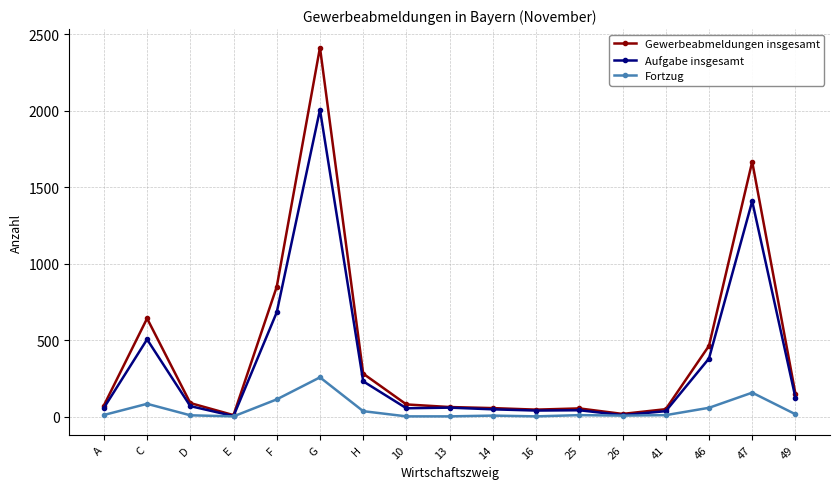

Count the number of data series in this chart.

3